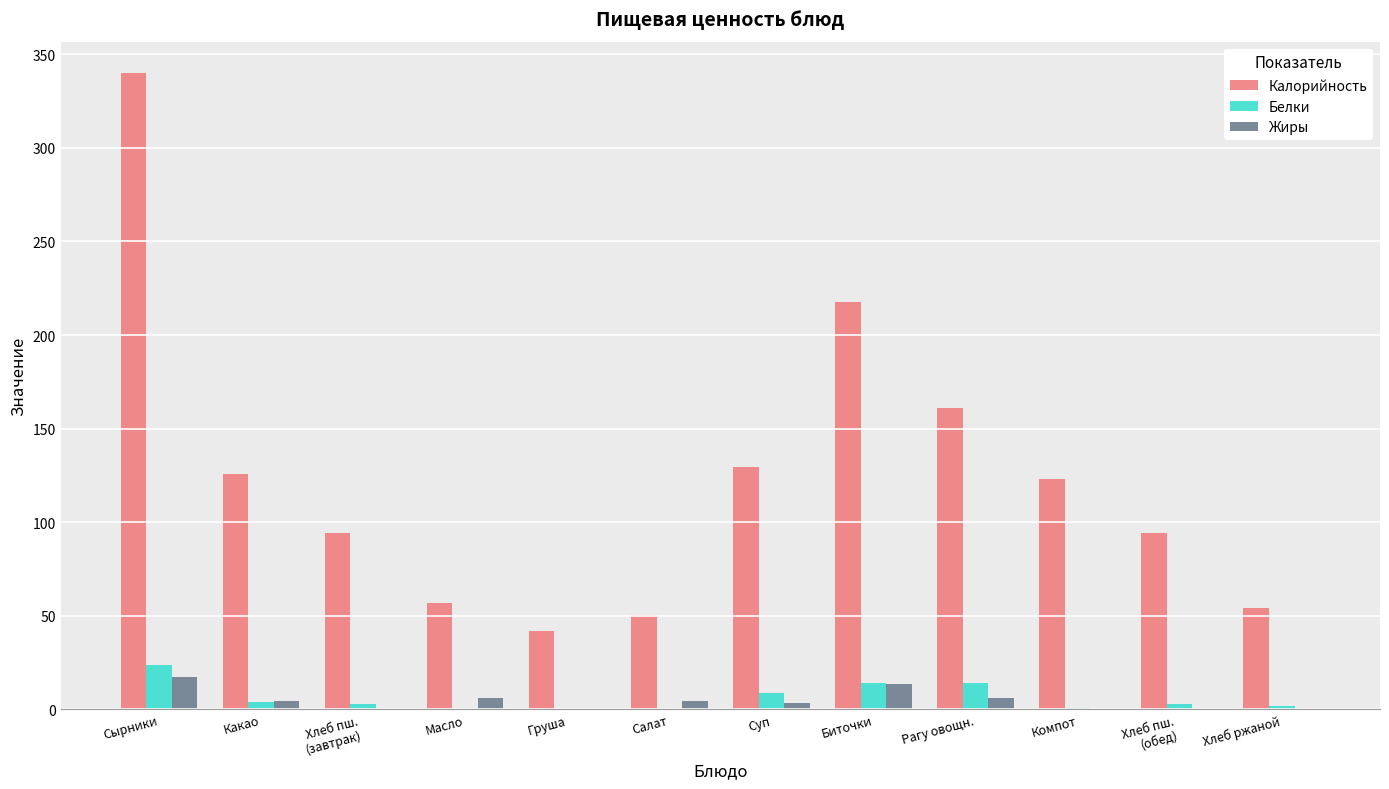

The value of Жиры at Компот is 0.0. True or false?

True